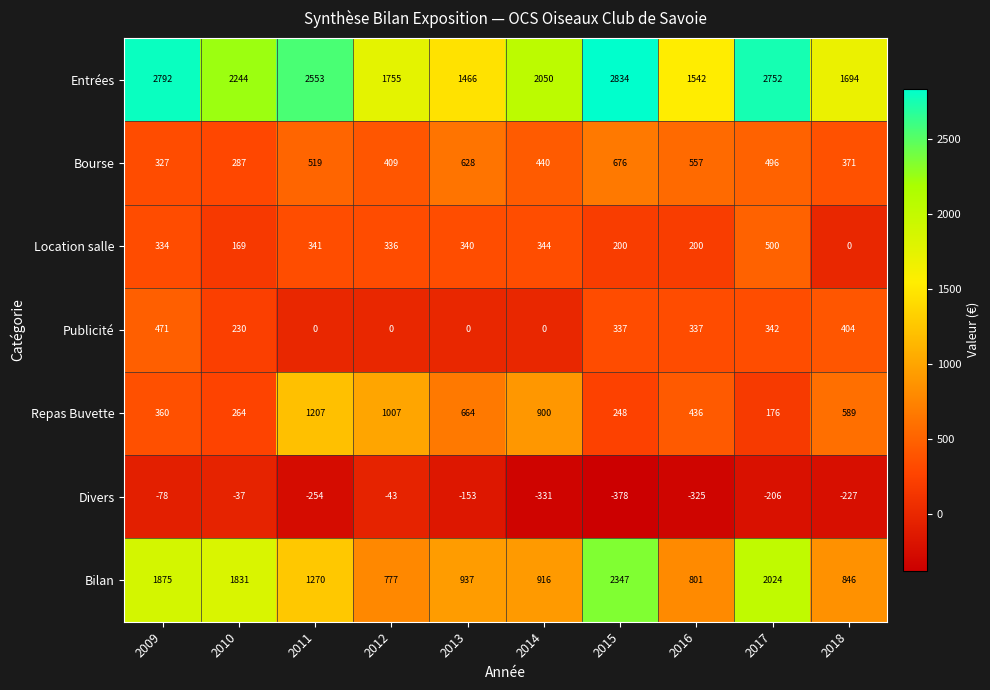

At which category is the sum across all series the highest?

2015